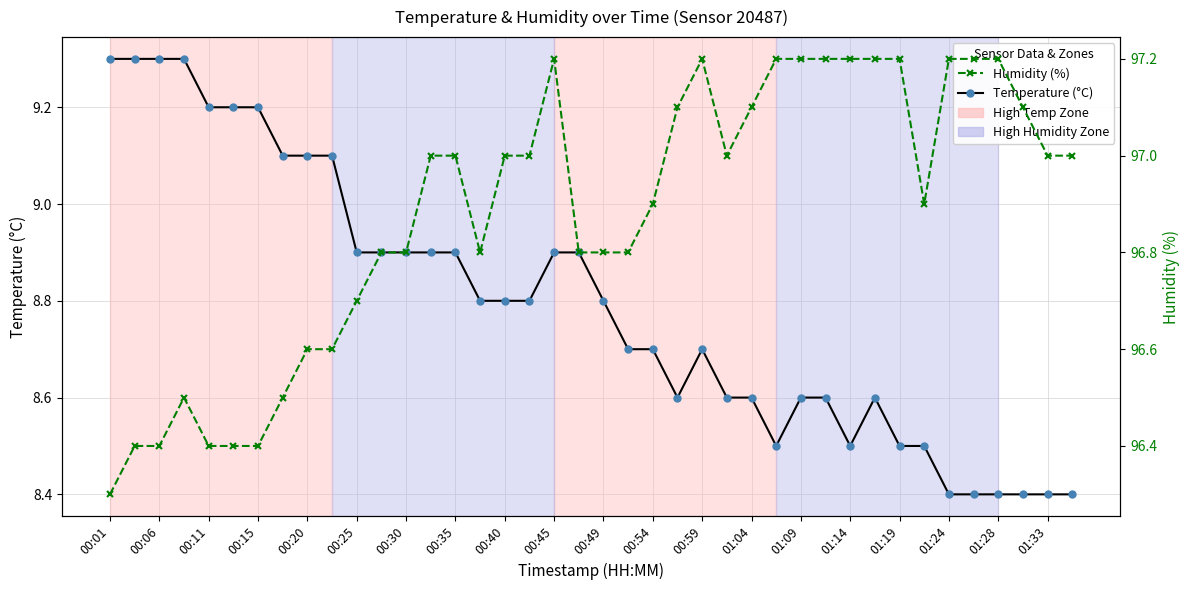

How many distinct data groups are displayed?

2